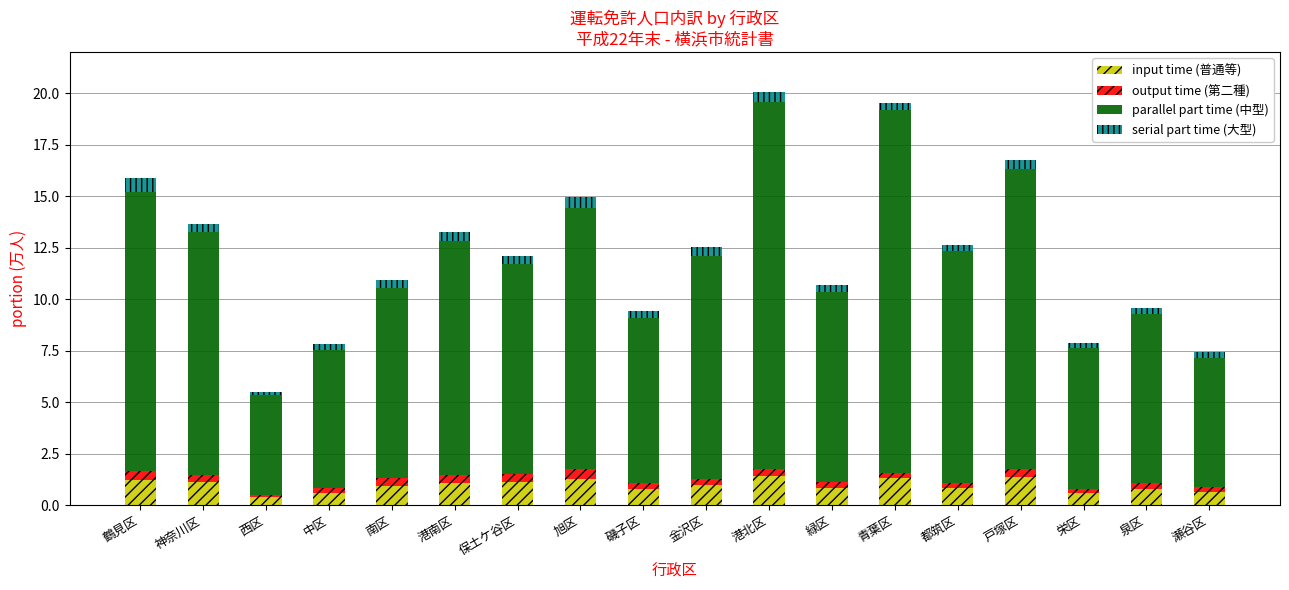

What is the highest value of the input time (普通等) series?

1.4